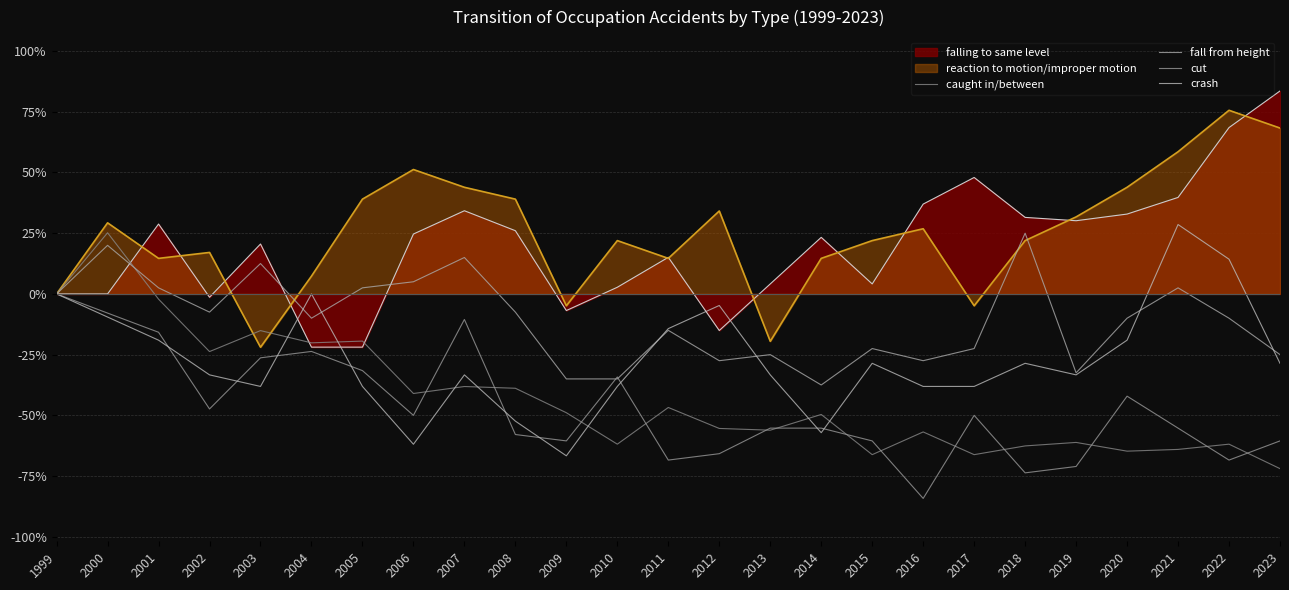

After their last crossing, which series has the higher values: caught in/between or cut?

cut